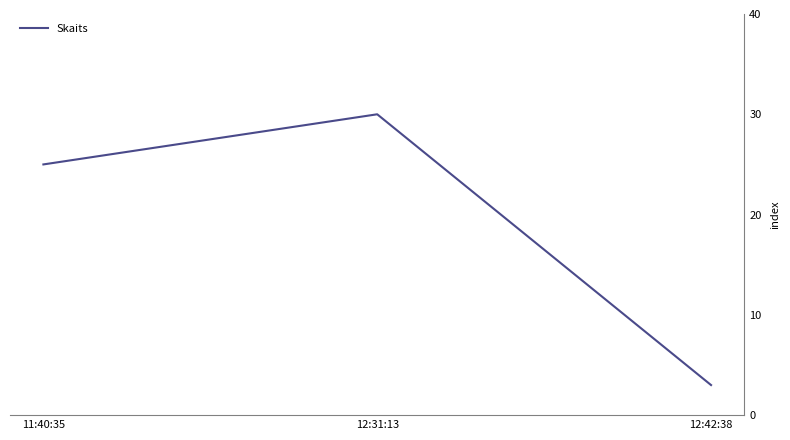

Reading left to right, what are all the values shown in this chart?

11:40:35=25	12:31:13=30	12:42:38=3